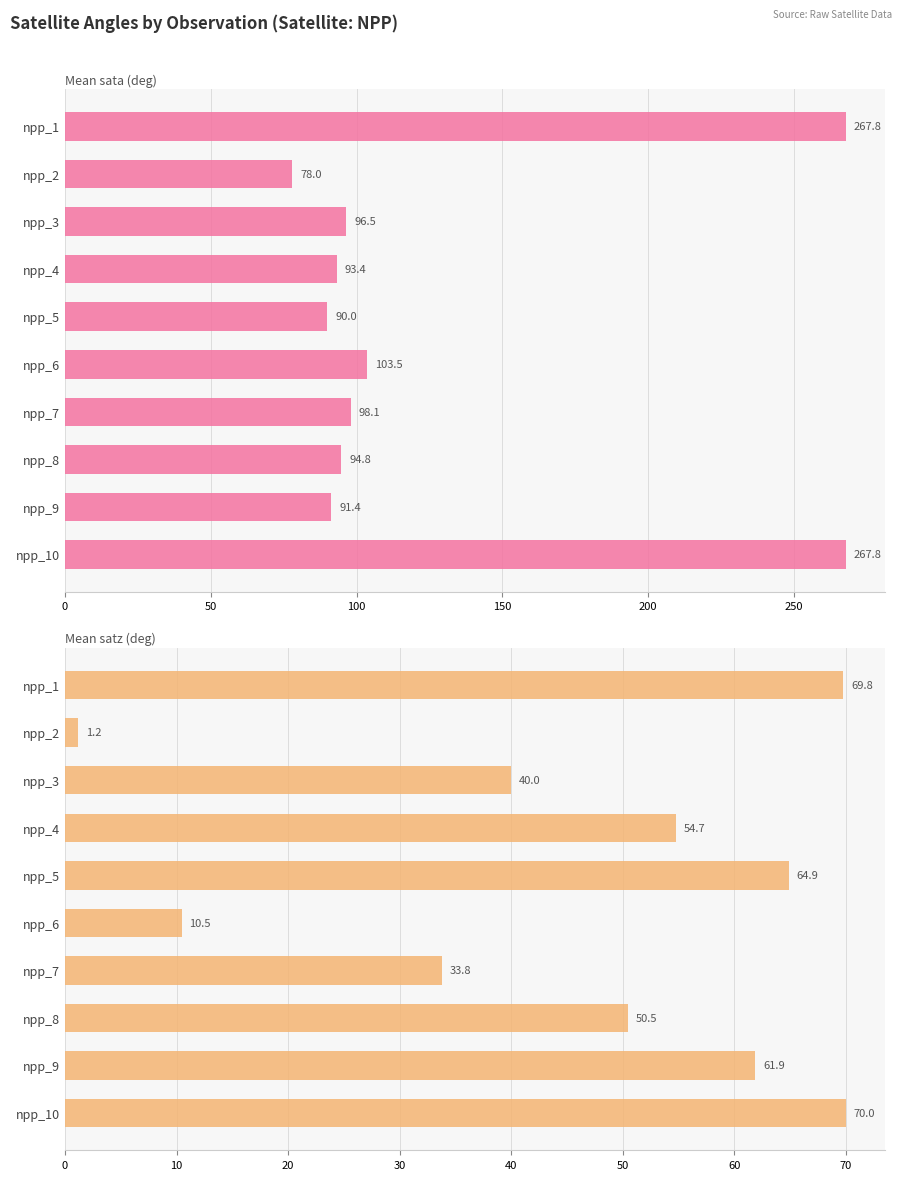

How many bars are there in each group?

2